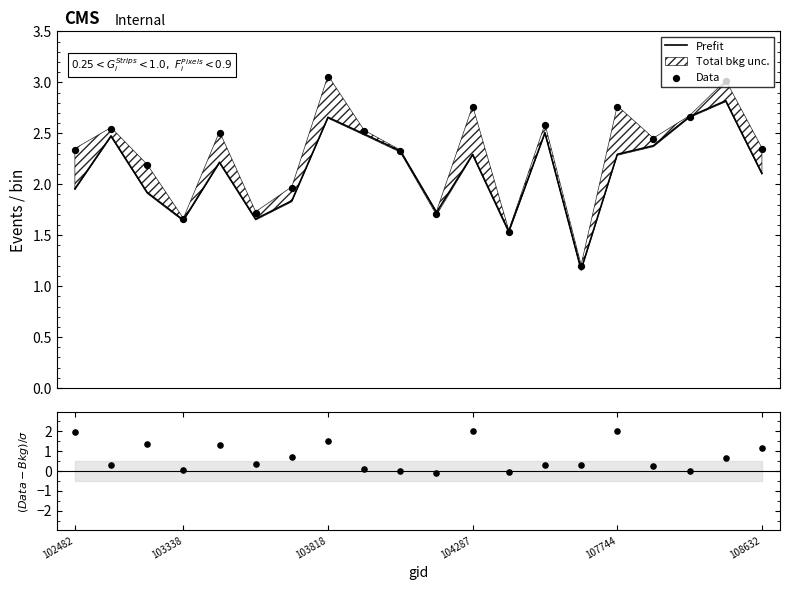

At how many categories does at least one series exceed 3?

2